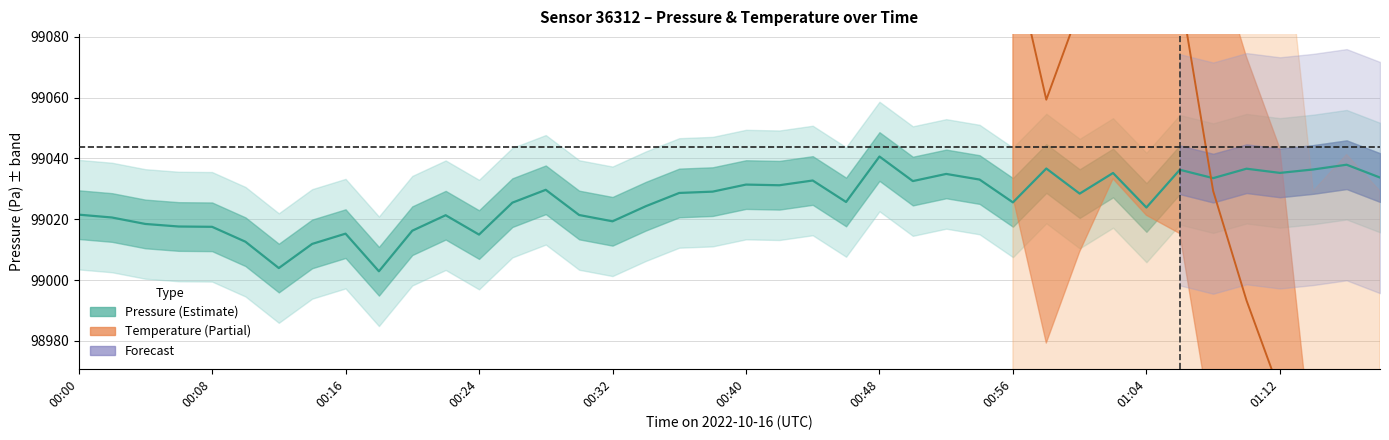

What is the difference between the values at 00:02 and 00:34?

3.7